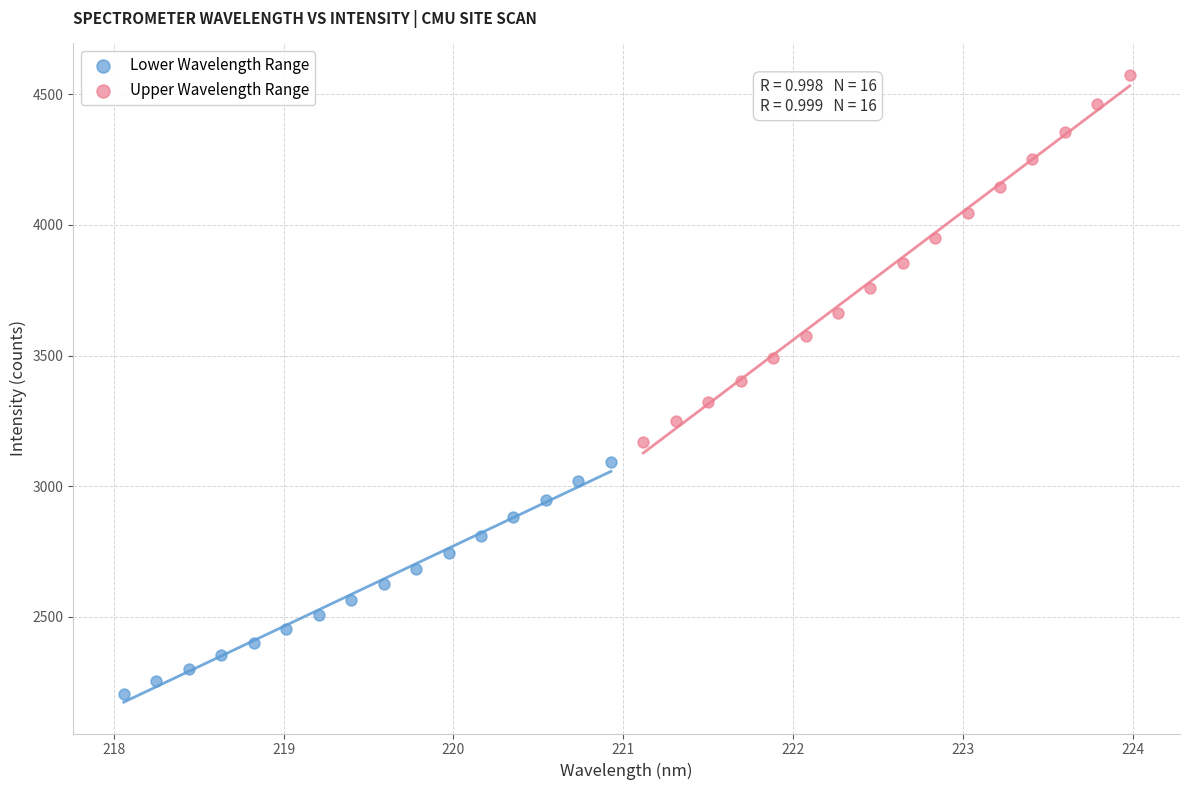

Which series has the largest Y range (max minus min)?

Upper Wavelength Range